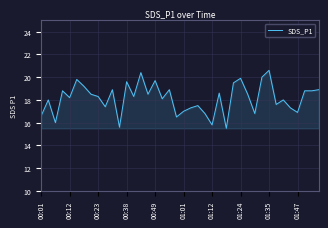

What is the difference between the maximum and minimum values?

5.1